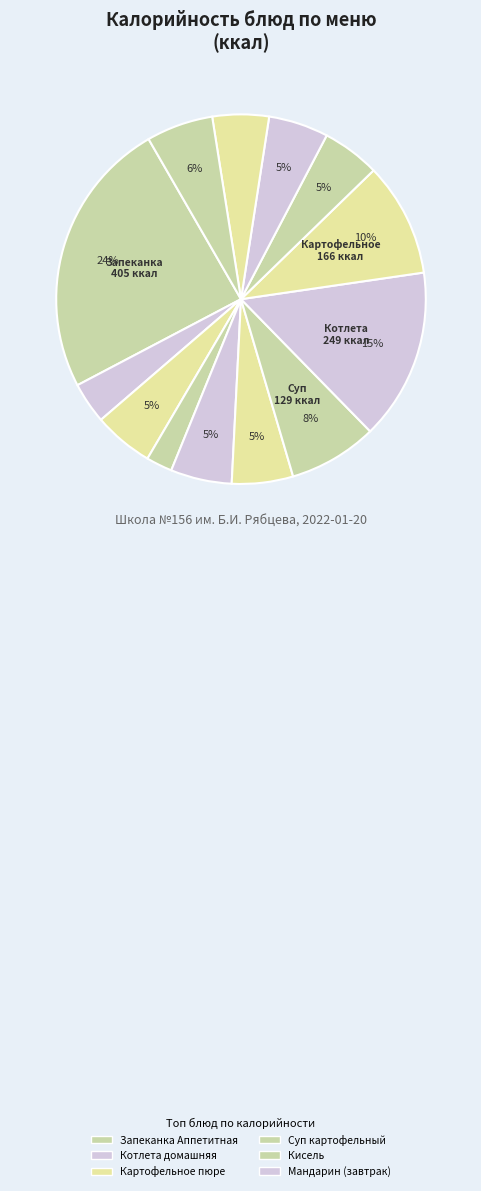

Count the number of slices in the pie.

13